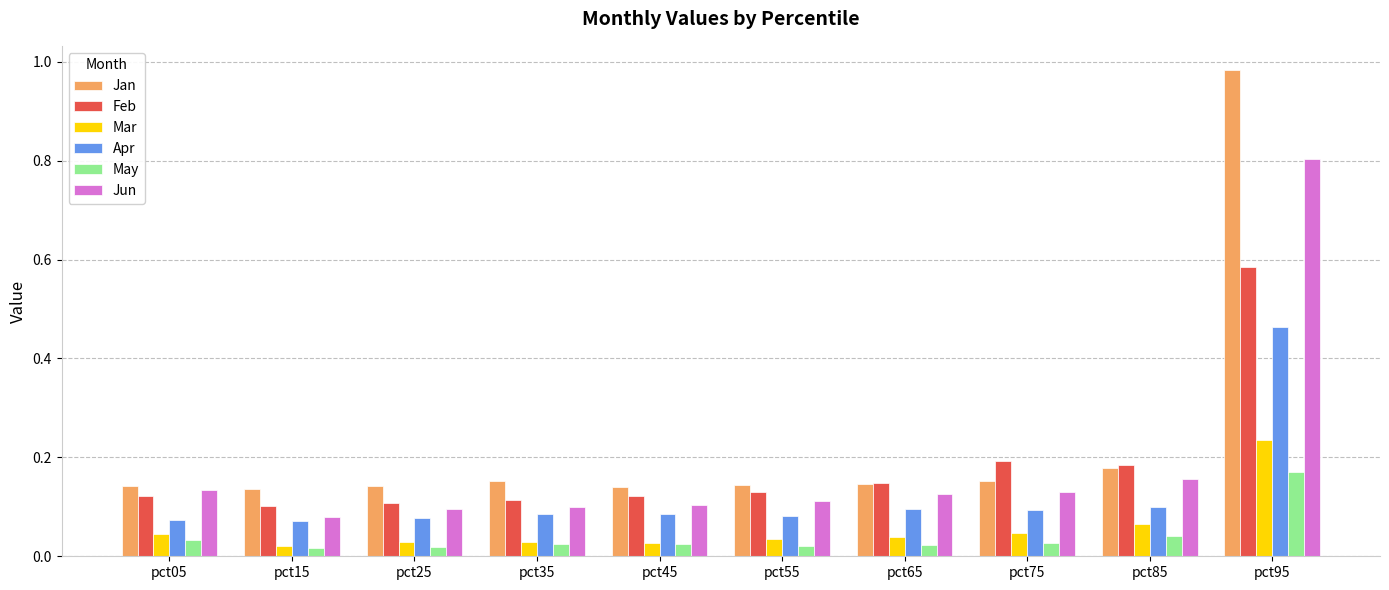

Which category has the highest value in the Apr series?

pct95